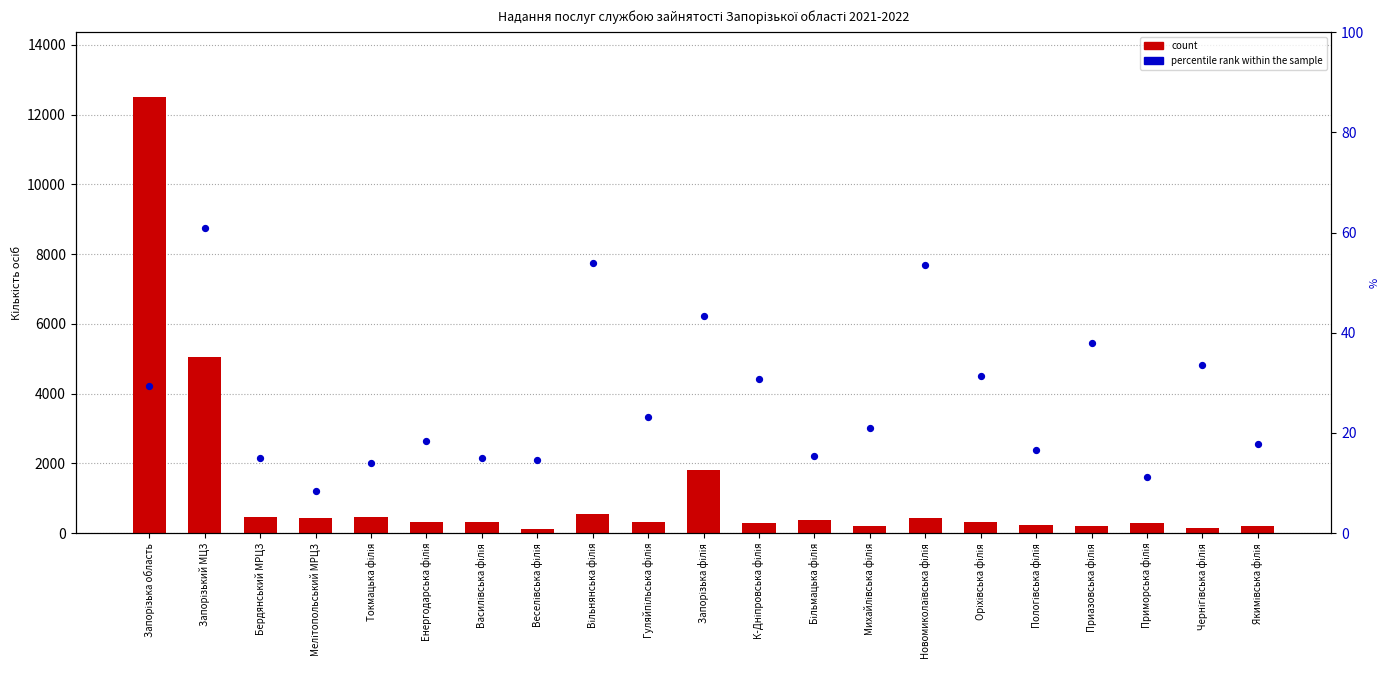

At how many categories does at least one series exceed 2415?

2